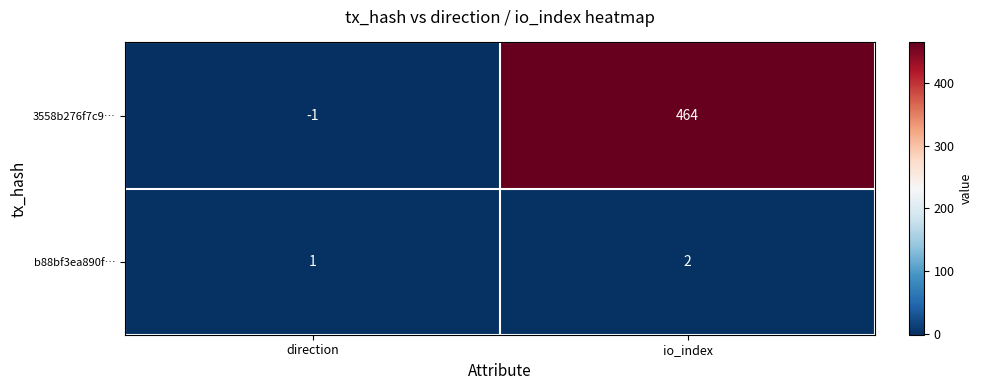

Reading left to right, what are all the values shown in this chart?

3558b276f7c9…: direction=-1	io_index=464
b88bf3ea890f…: direction=1	io_index=2